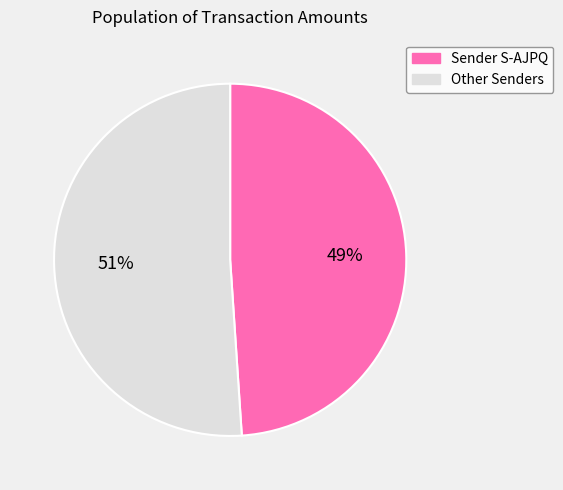

Count the number of slices in the pie.

2